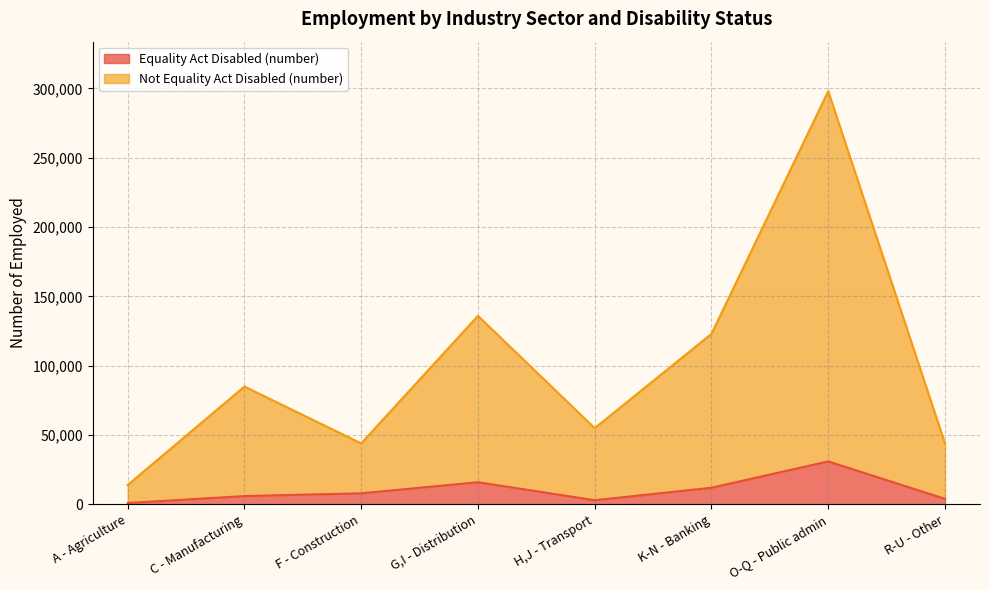

What is the average value of the Equality Act Disabled (number) series?

10125